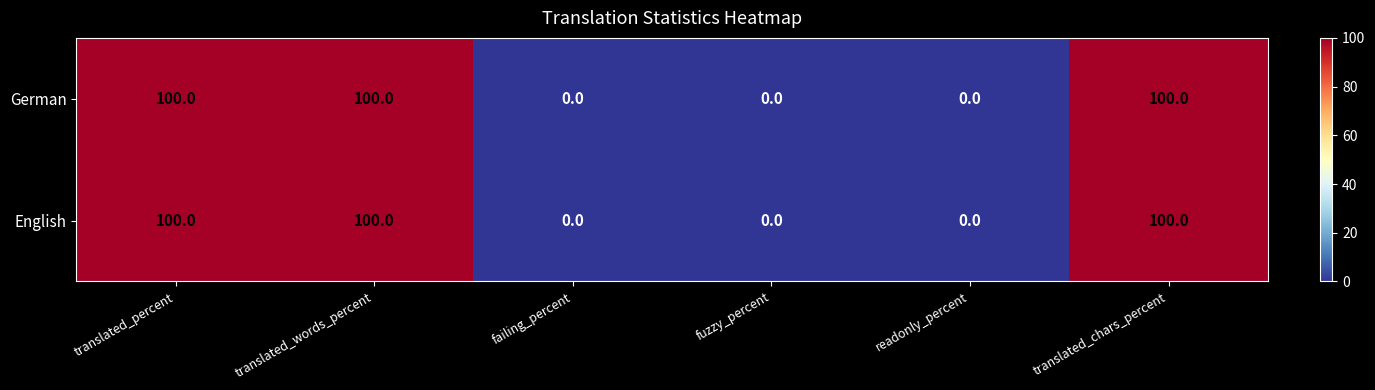

The English series shows 50 at fuzzy_percent. True or false?

False